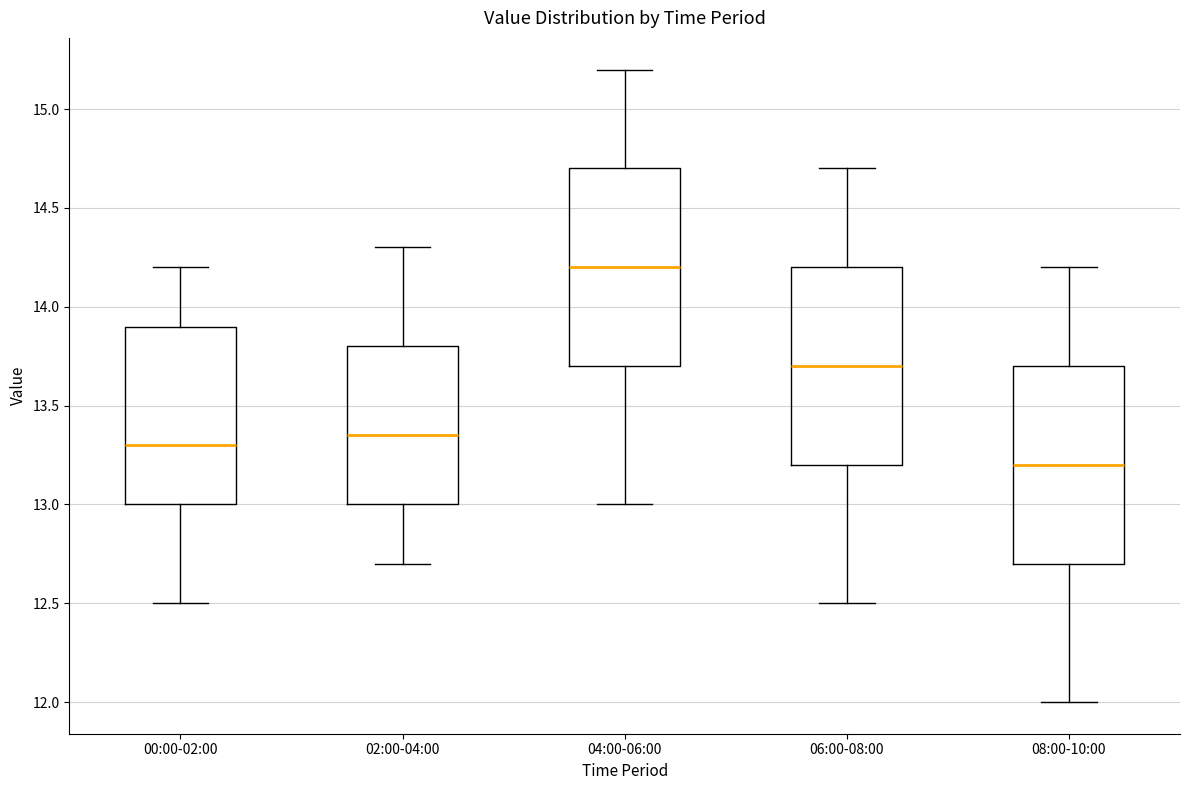

Reading left to right, read every box against the y-axis: the position of its median line, the range the box covers, and the ends of its whiskers. The values are not printed on the chart, so give them approximately, as read against the axis.

00:00-02:00: median 13.30, box 13.00 to 13.90, whiskers 12.50 to 14.20
02:00-04:00: median 13.35, box 13.00 to 13.80, whiskers 12.70 to 14.30
04:00-06:00: median 14.20, box 13.70 to 14.70, whiskers 13.00 to 15.20
06:00-08:00: median 13.70, box 13.20 to 14.20, whiskers 12.50 to 14.70
08:00-10:00: median 13.20, box 12.70 to 13.70, whiskers 12.00 to 14.20